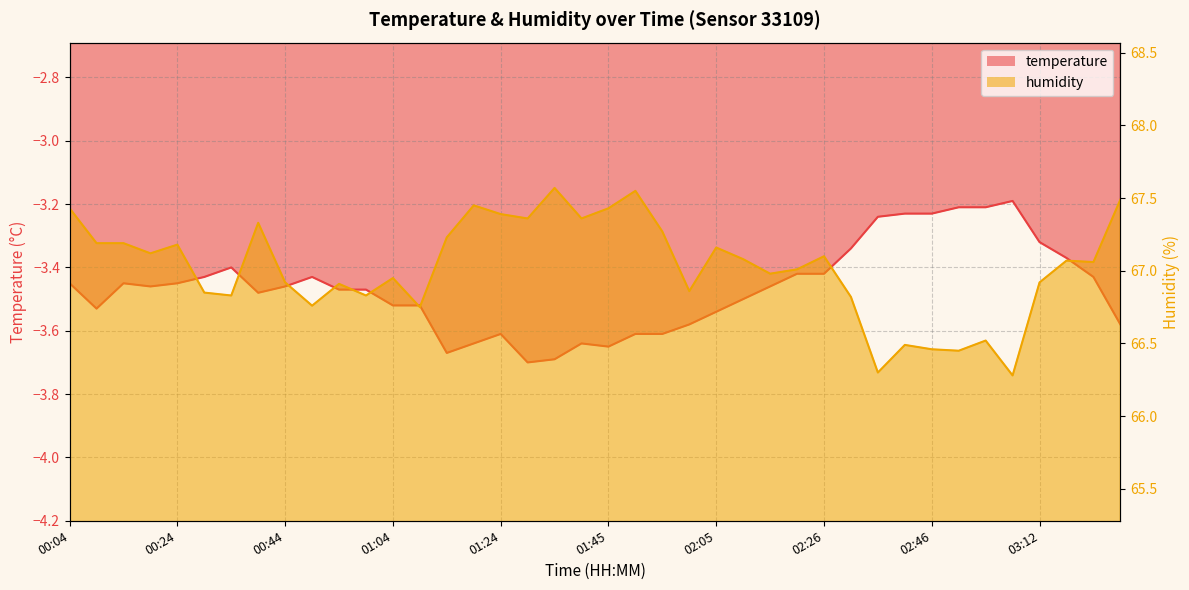

True or false: temperature has more than 0 interior local peaks.

True